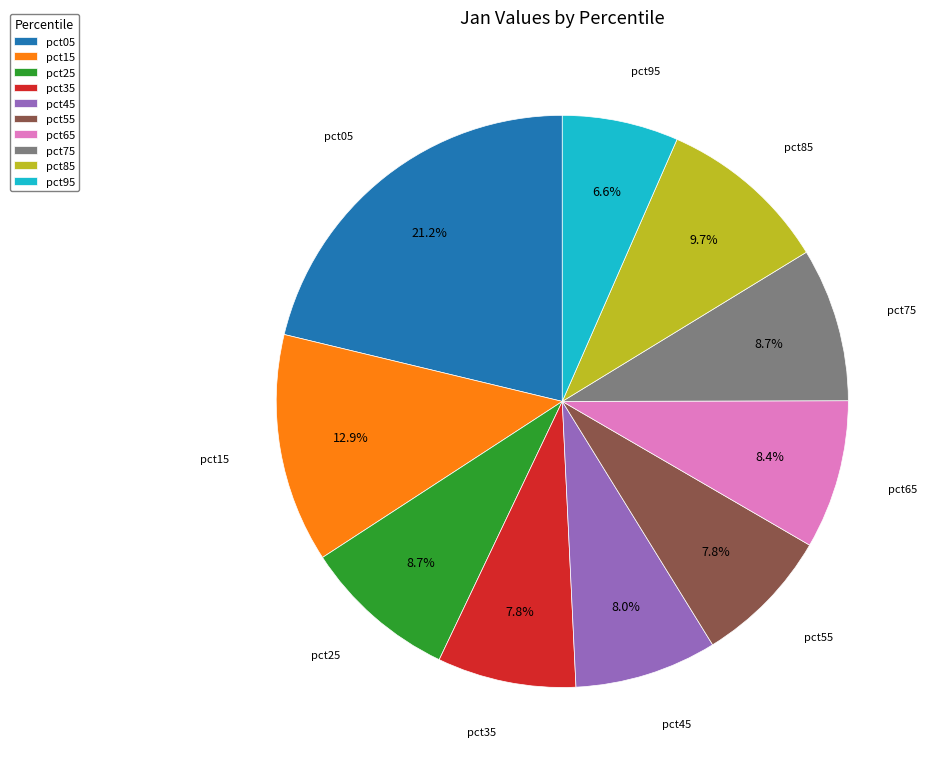

Is the sum of pct35 and pct05 greater than half?

No